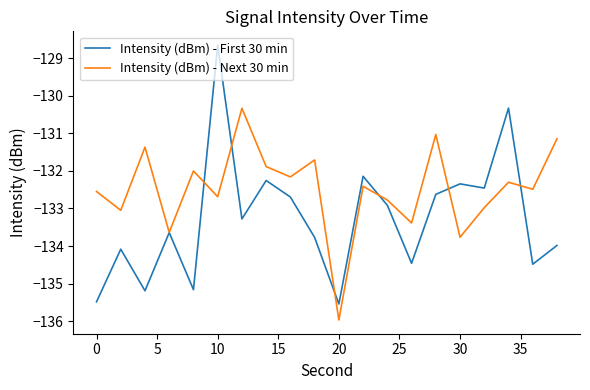

True or false: Intensity (dBm) - First 30 min and Intensity (dBm) - Next 30 min intersect in this chart.

True